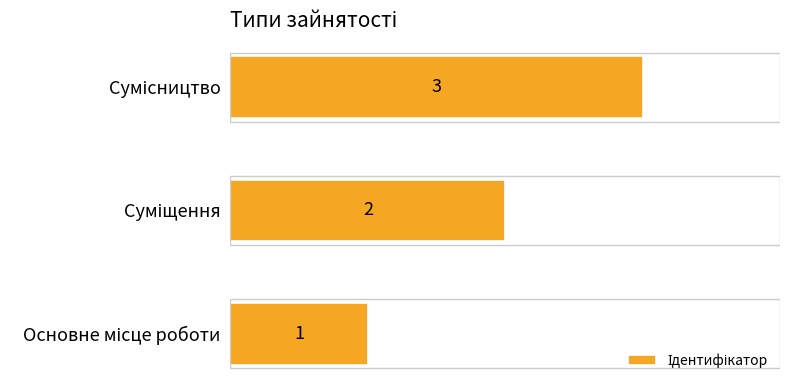

What is the sum of all values?

6